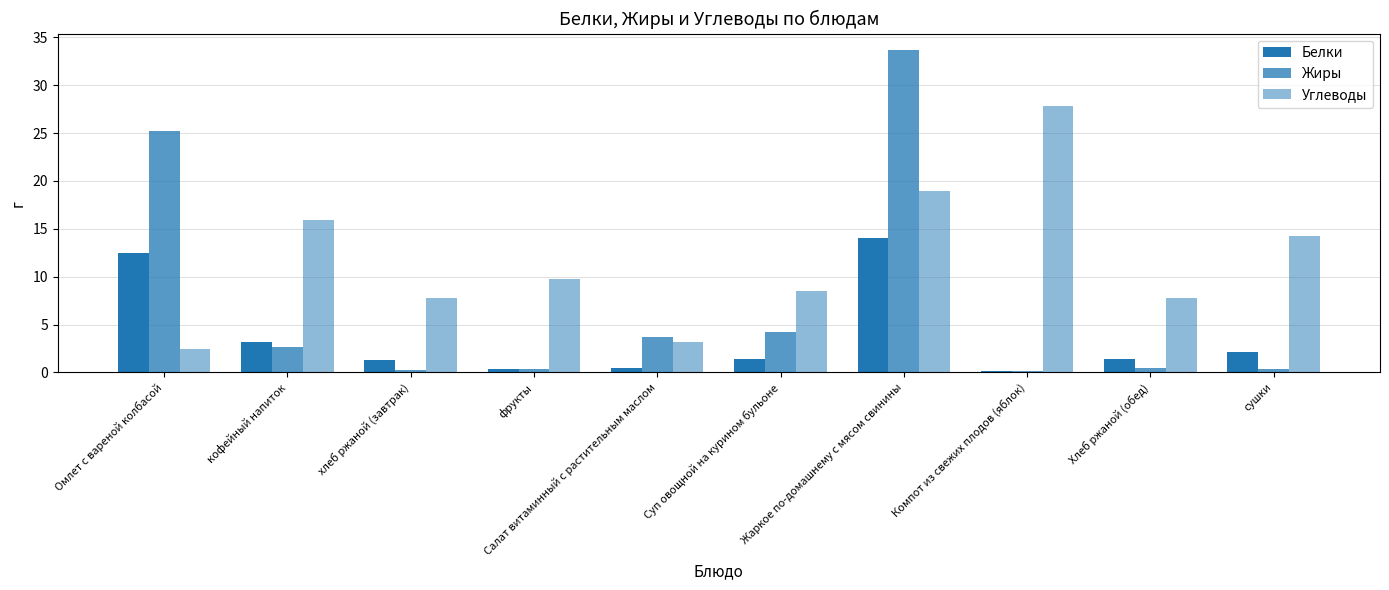

What is the label of the 9th bar from the left?

Хлеб ржаной (обед)